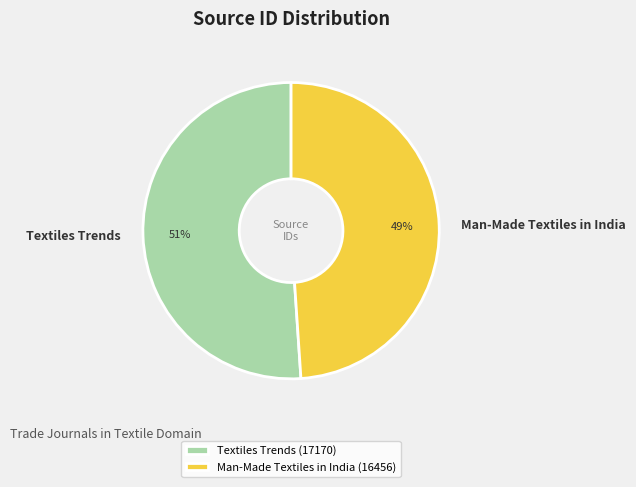

Does any single category account for the majority?

Yes